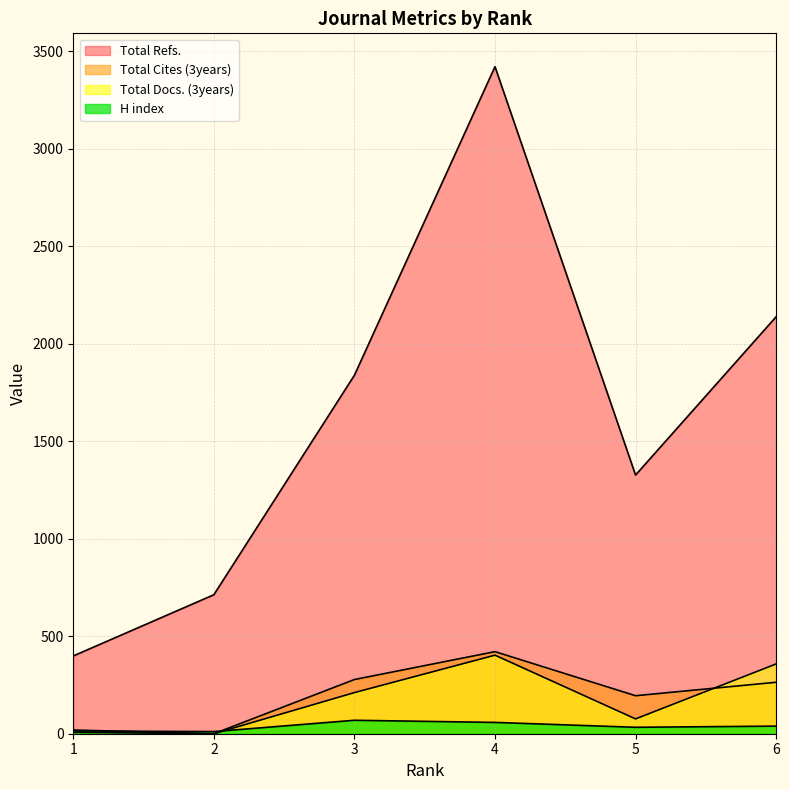

Which series has the largest total across all categories?

Total Refs.